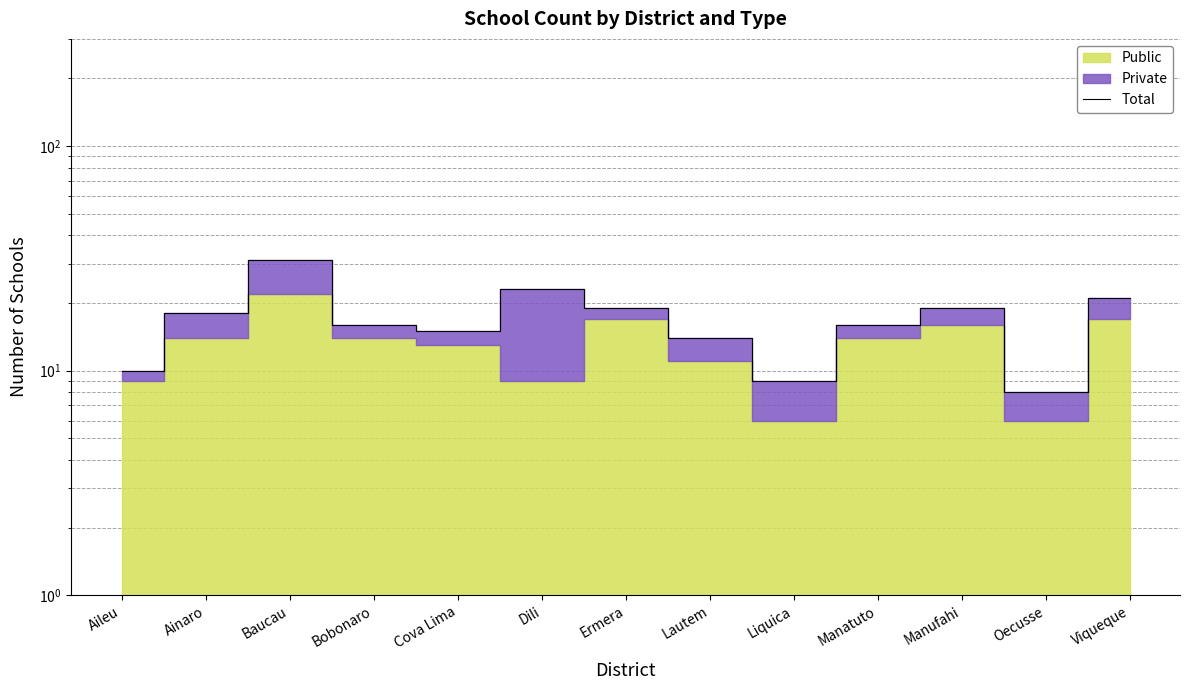

What is the label of the 6th point from the left?

Dili